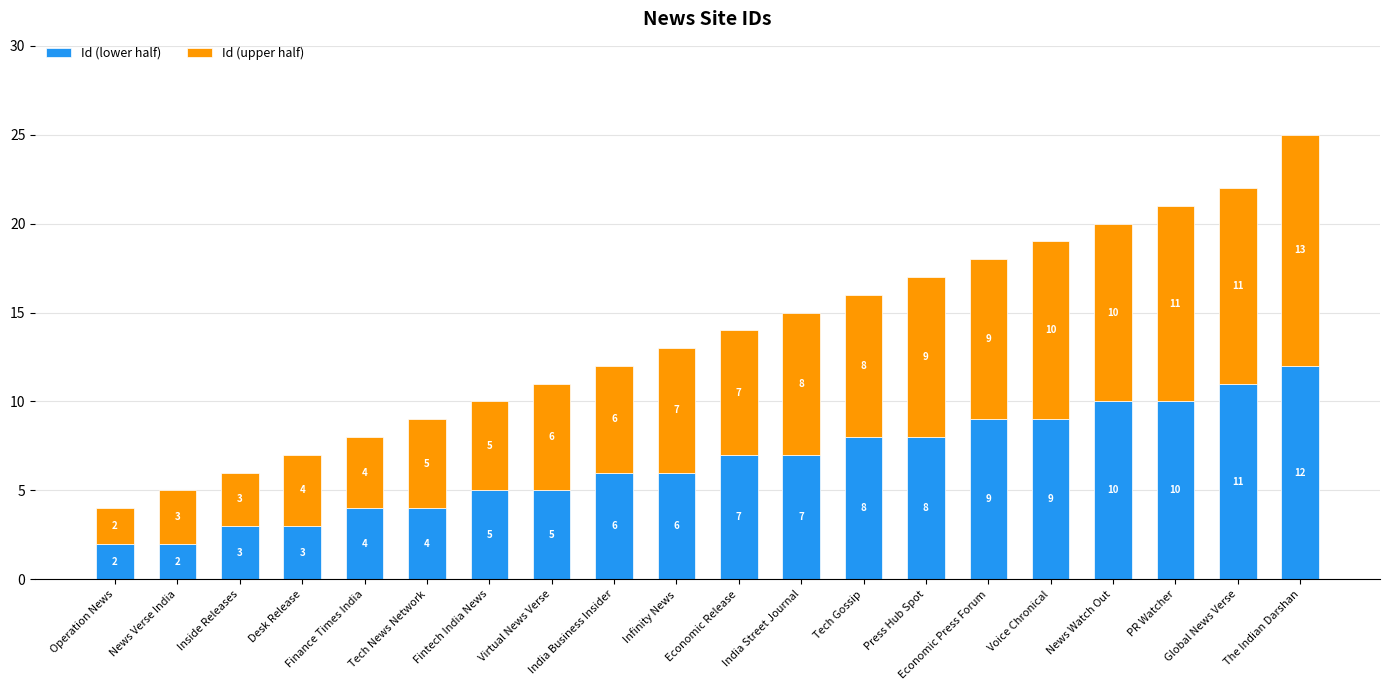

What is the difference between the Id (lower half) values at Operation News and Global News Verse?

9